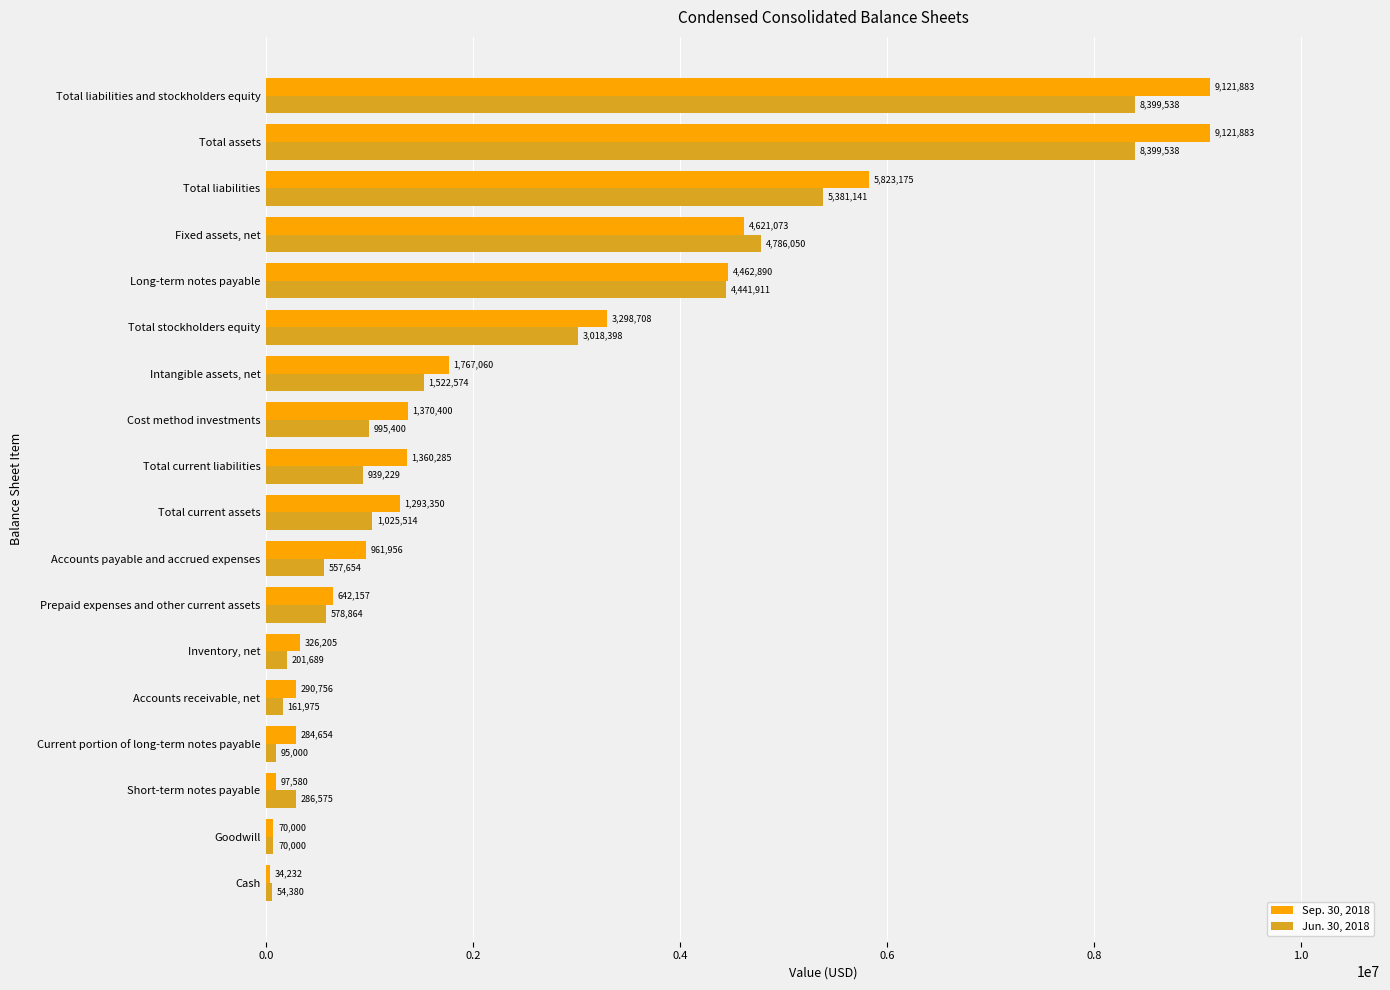

Is it true that Sep. 30, 2018 equals 1767060 at Intangible assets, net?

True